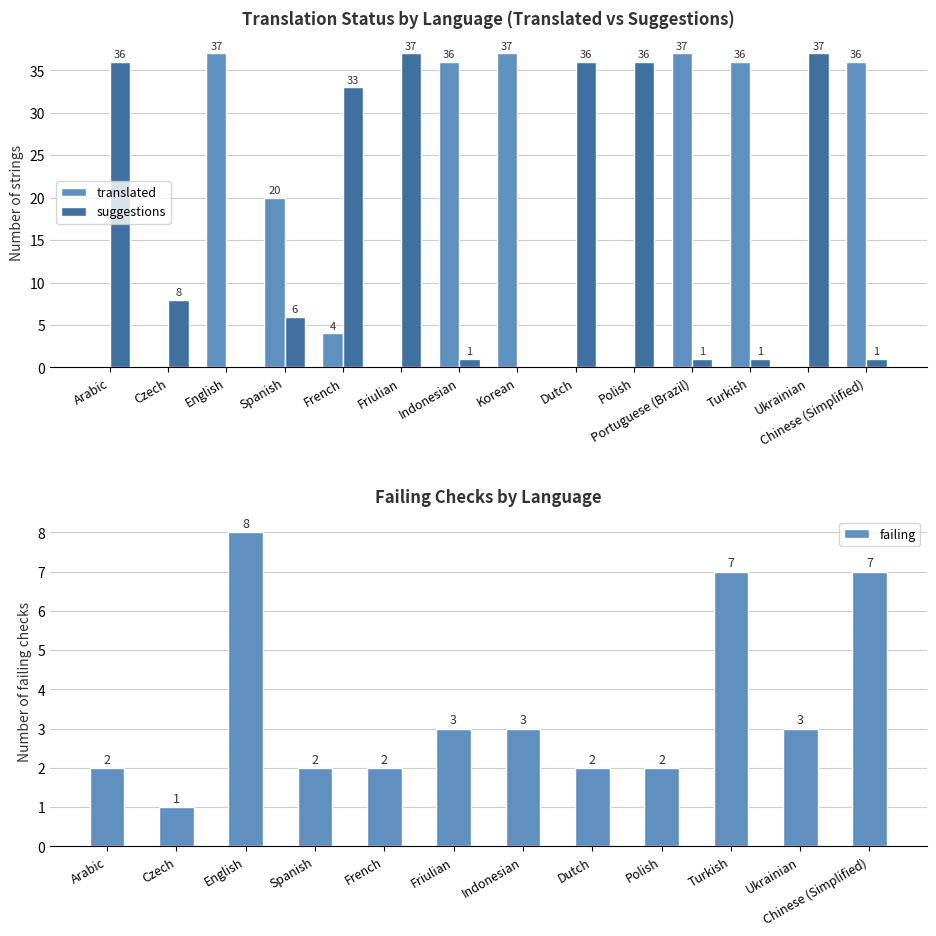

Read the failing value at Arabic.

2